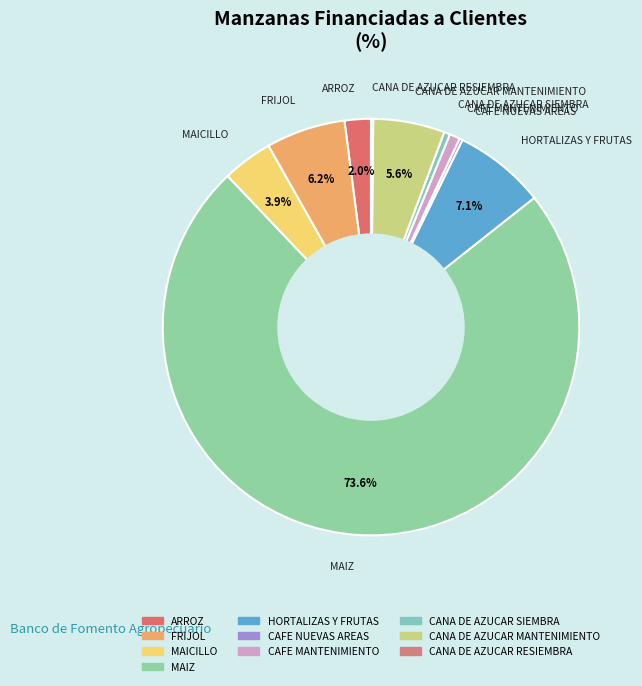

What is the majority slice?

MAIZ